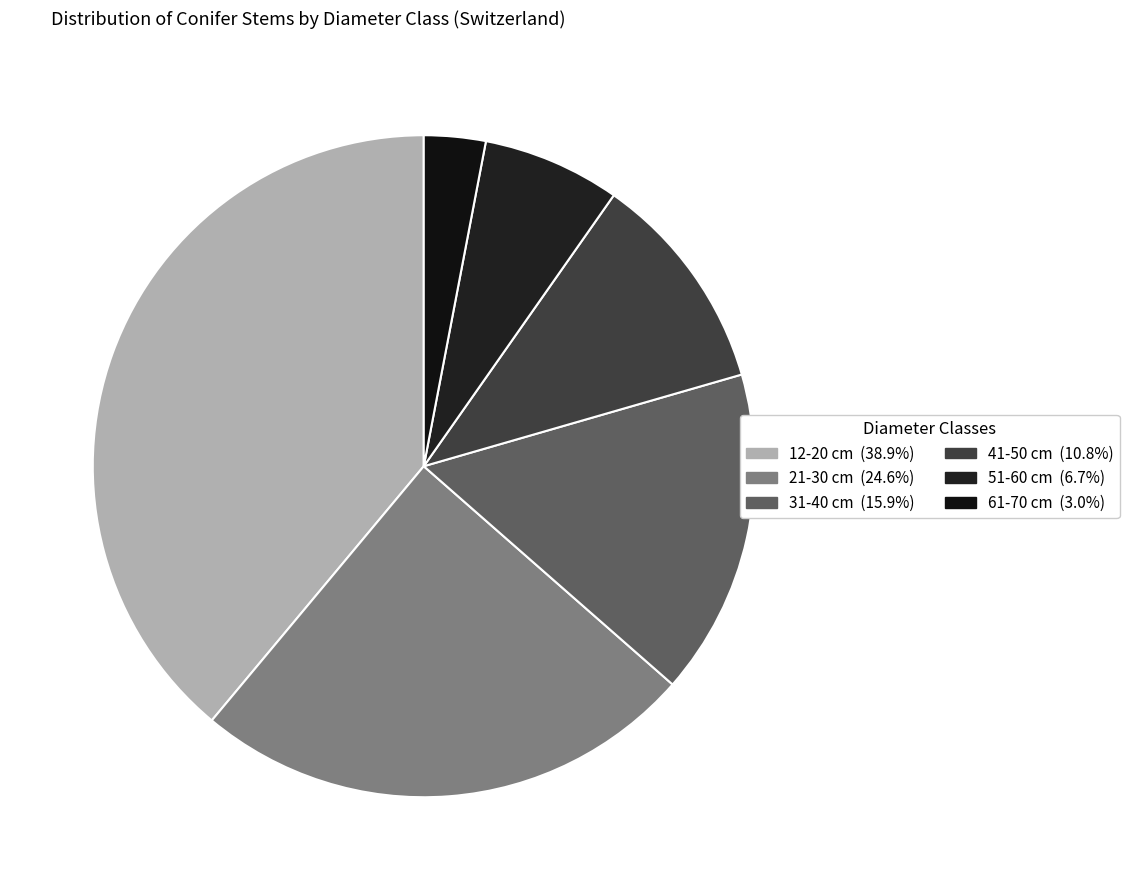

The 51-60 cm slice represents 7% of the pie. True or false?

True